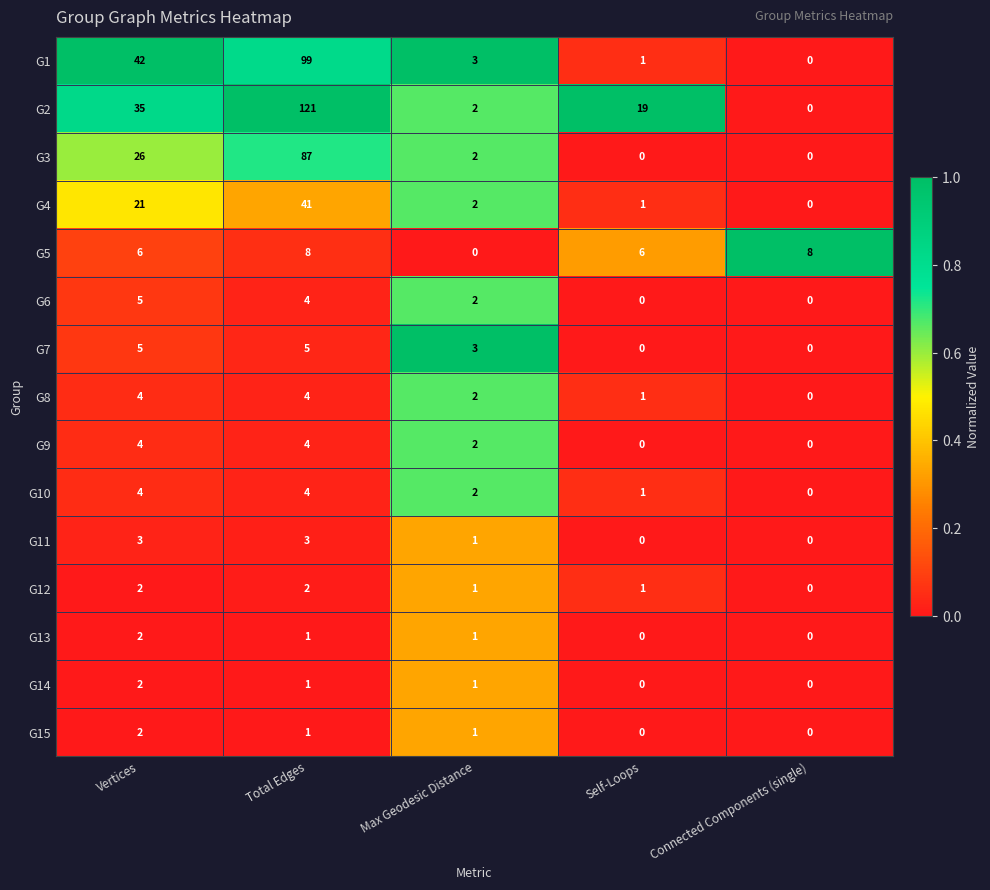

Which category has the highest value across all series?

Total Edges